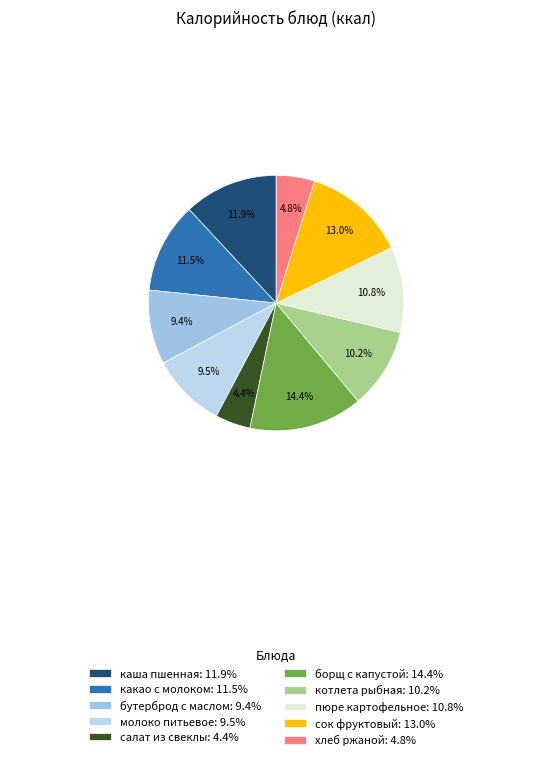

How many slices are in this pie chart?

10